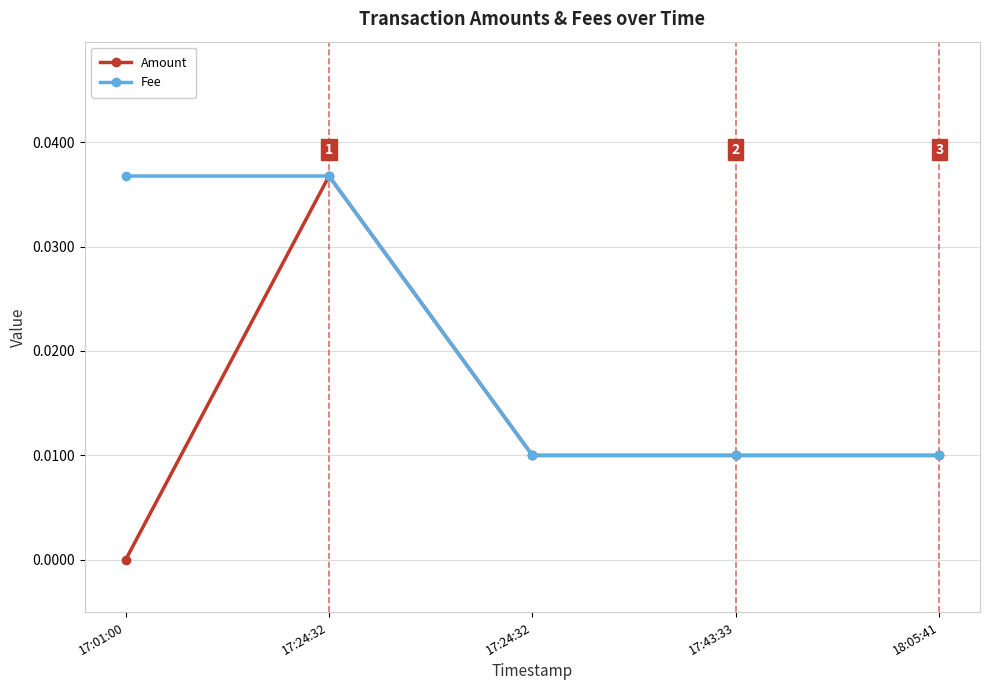

What are all the series names shown in the legend?

Amount, Fee